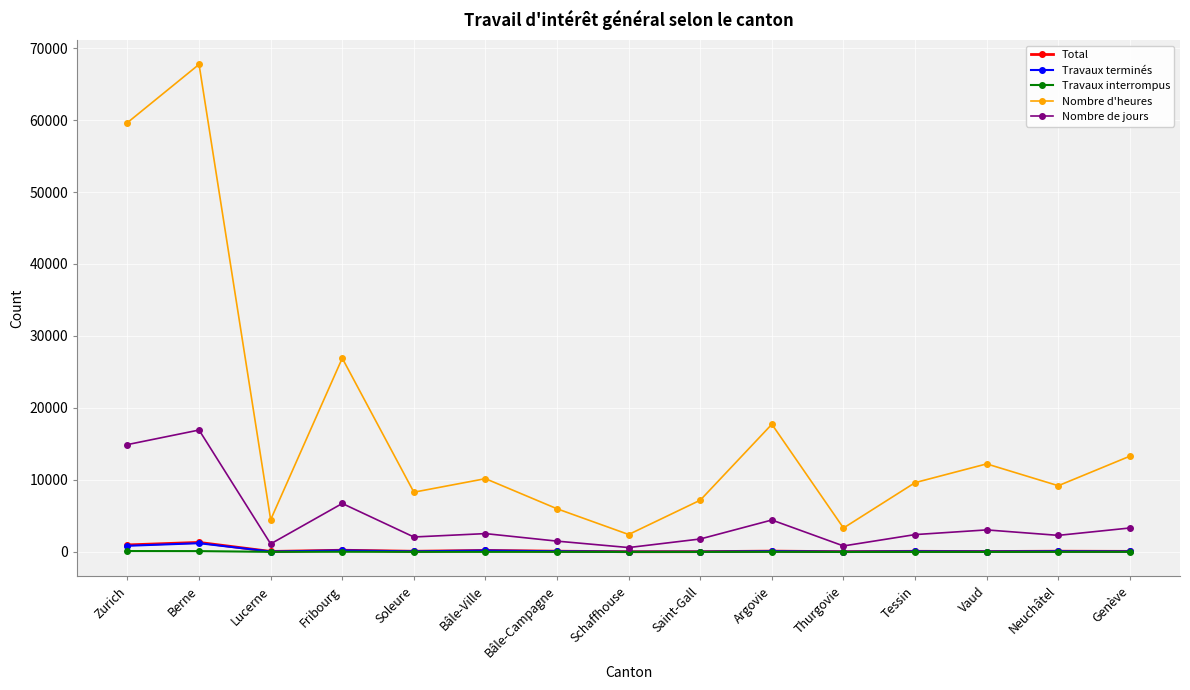

True or false: Nombre d'heures and Nombre de jours cross at least once.

False